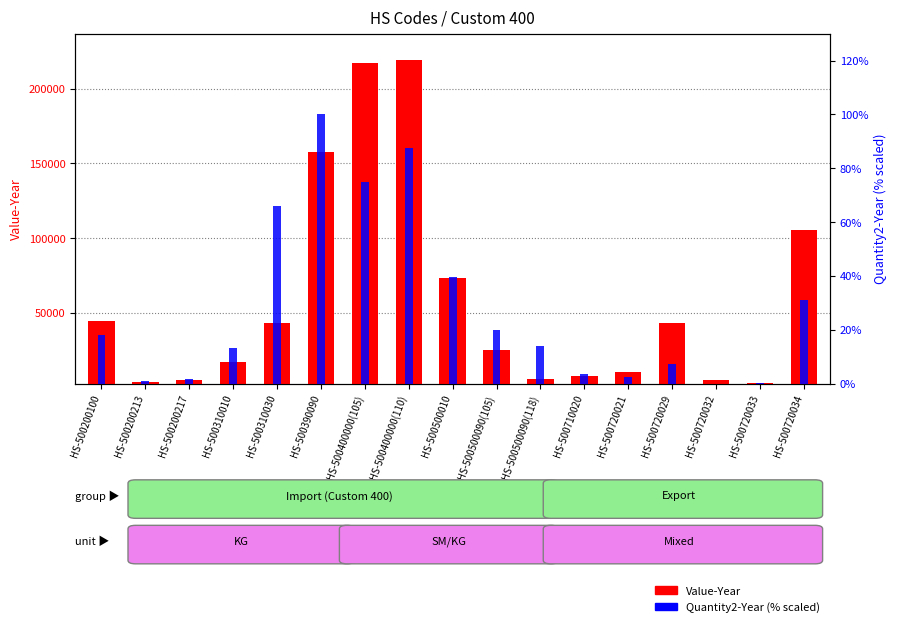

Is it true that Quantity2-Year (% scaled) equals 0.1 at HS-500720033?

False